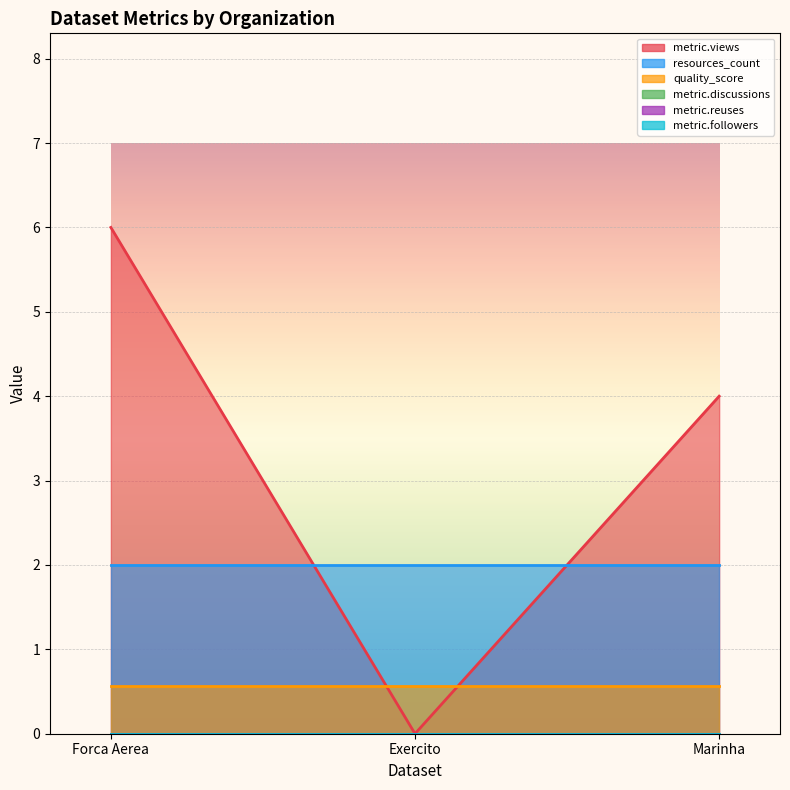

Which series has the largest total across all categories?

metric.views